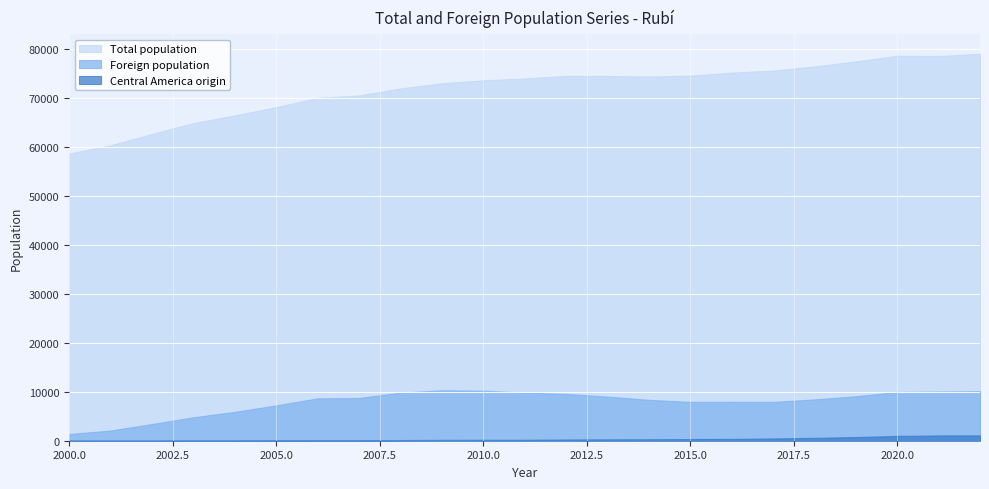

What is the average value of the Central America origin series?

332